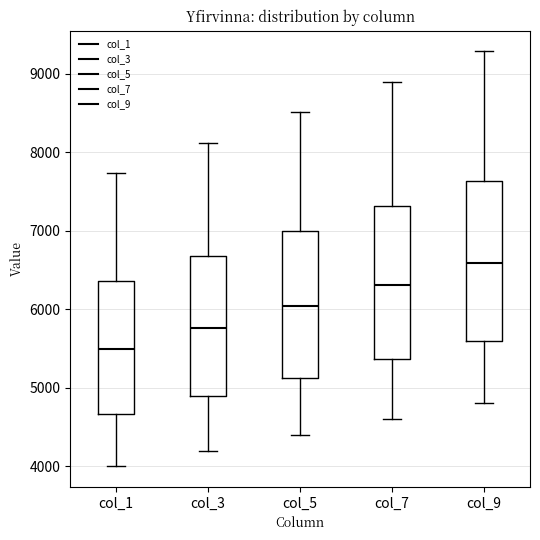

Where does the median line of the box for col_9 sit on the y-axis? The values are not printed on the chart, so give them approximately, as read against the axis.

6600